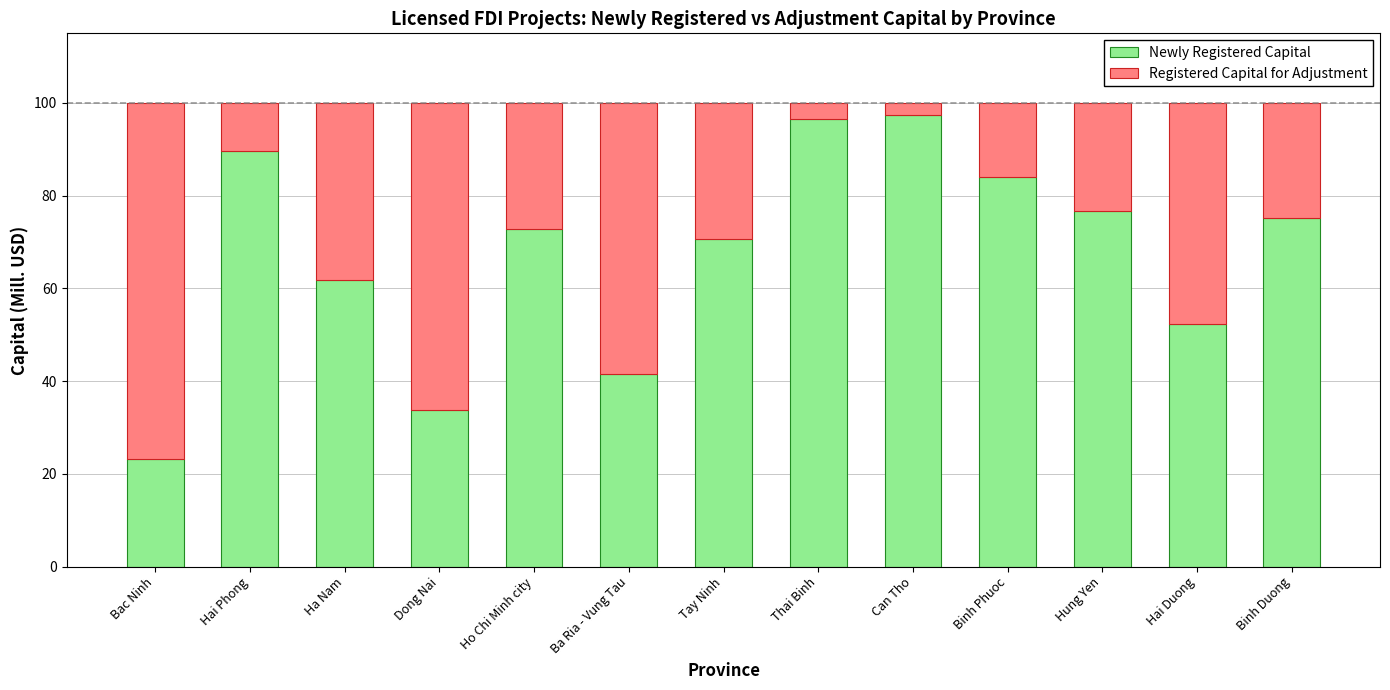

What is the maximum value for Newly Registered Capital?

97.5